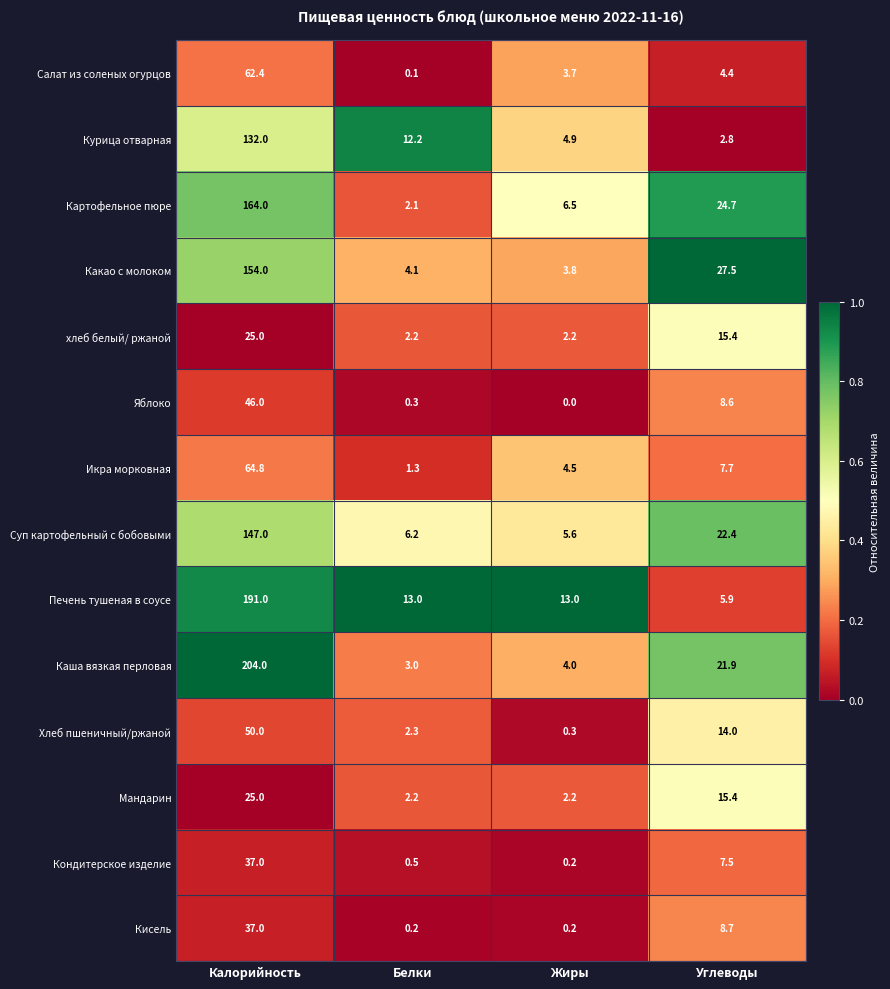

What is the sum of the Курица отварная values at Калорийность and Белки?

144.2